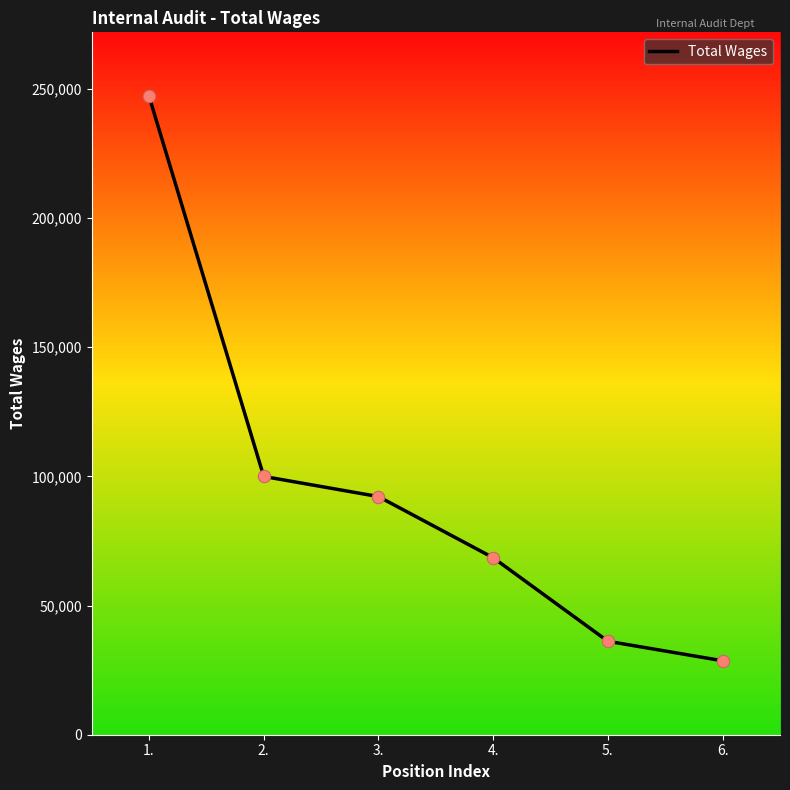

What is the change in value from 3. to 6.?

-63570